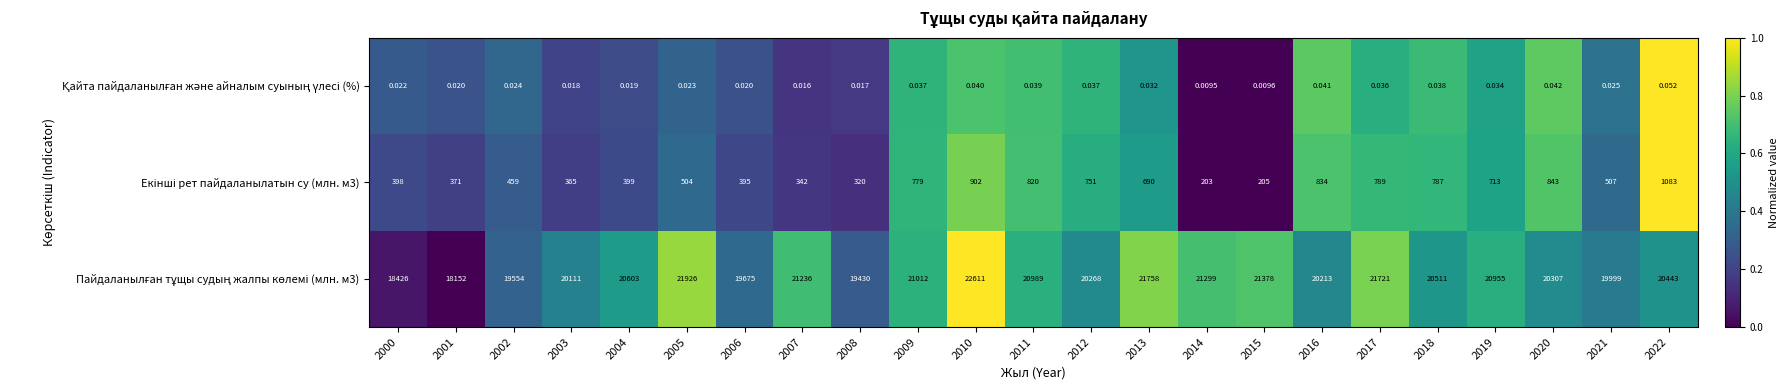

What is the total value across all series at 2003?

20476.0